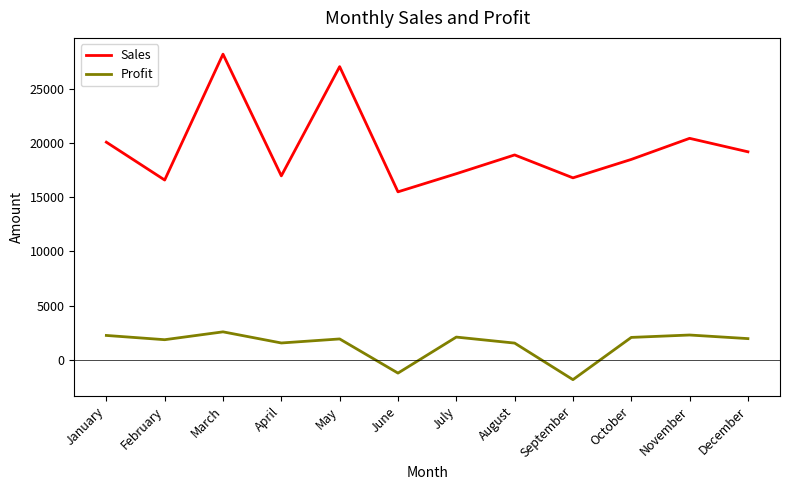

How many lines are shown in the chart?

2